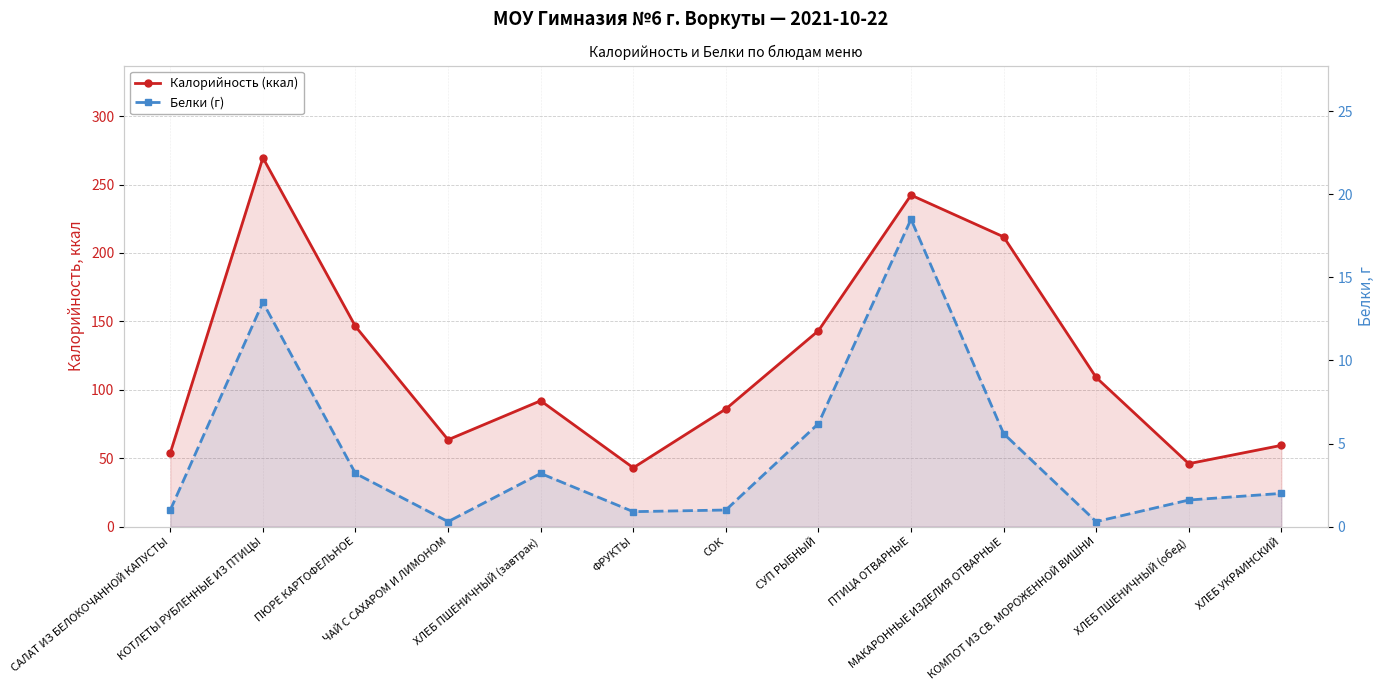

True or false: Калорийность (ккал) and Белки (г) cross at least once.

False